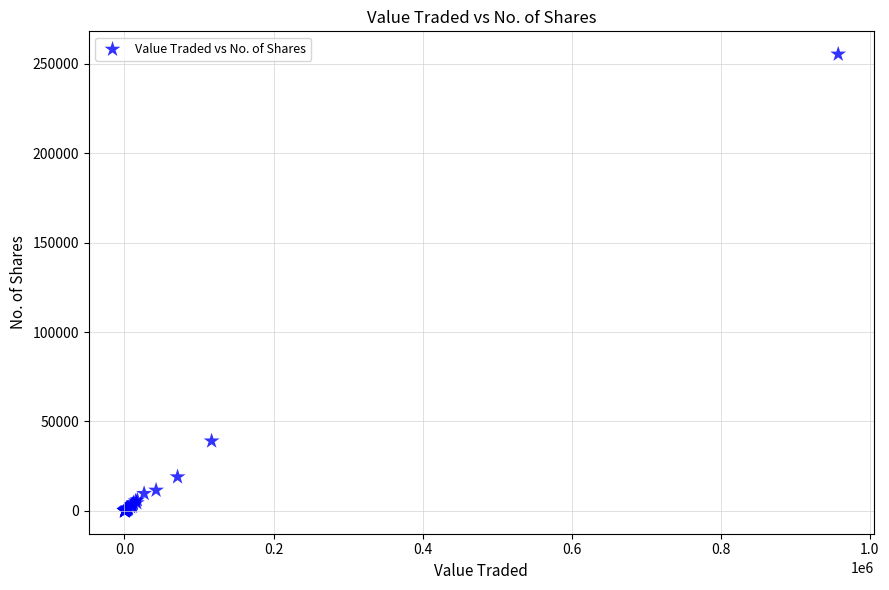

What Y value in the scatter plot is closest to 127674?

39054